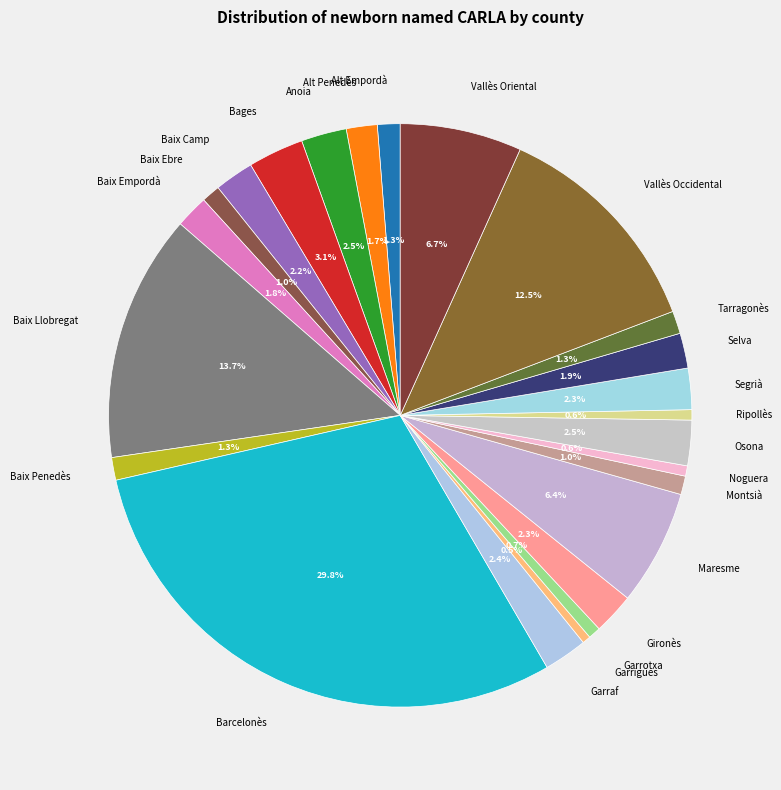

To the nearest percent, what percentage of the pie is Segrià?

2%